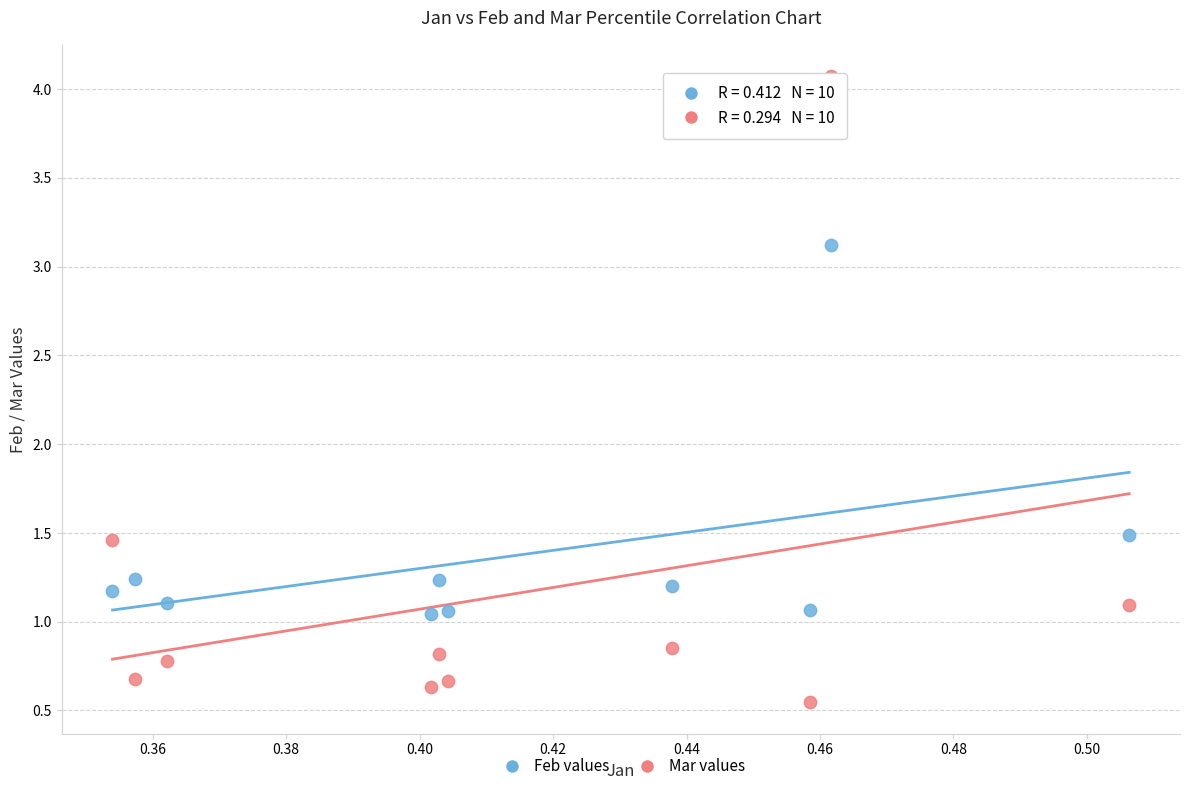

Which series has the largest Y range (max minus min)?

Mar values